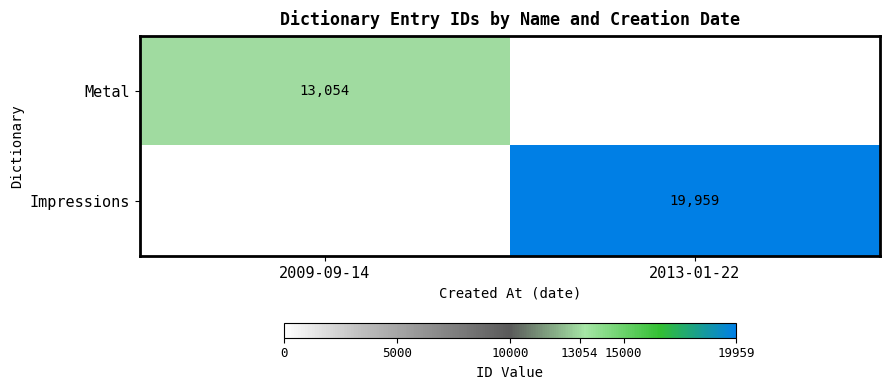

True or false: Metal has a value of 5003 at 2009-09-14.

False